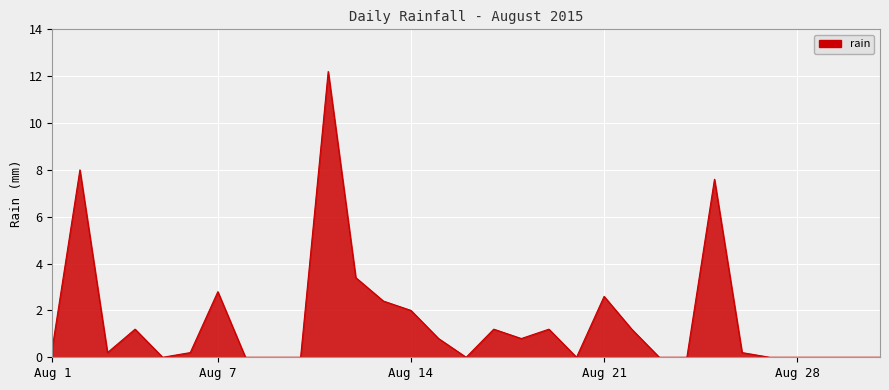

What is the maximum value shown in the chart?

12.2